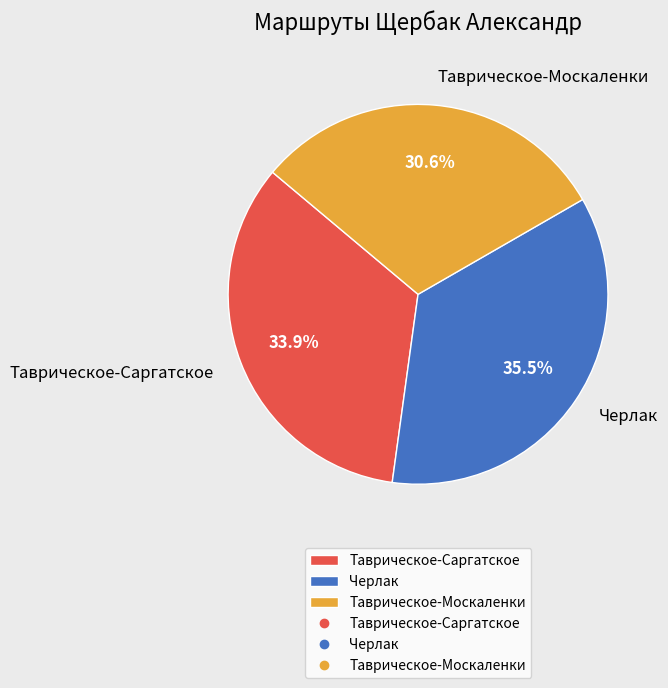

Rank the categories by value from highest to lowest.

Черлак, Таврическое-Саргатское, Таврическое-Москаленки